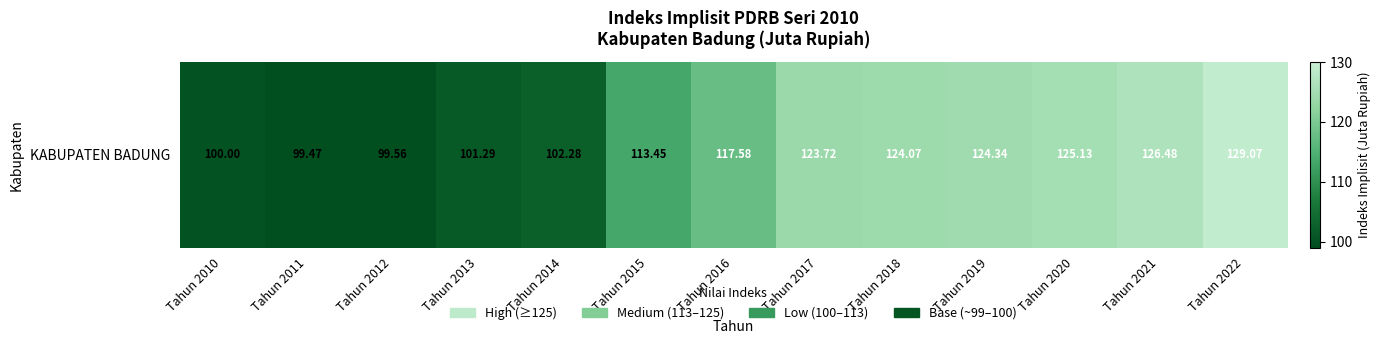

What value does the data have at Tahun 2020?

125.1